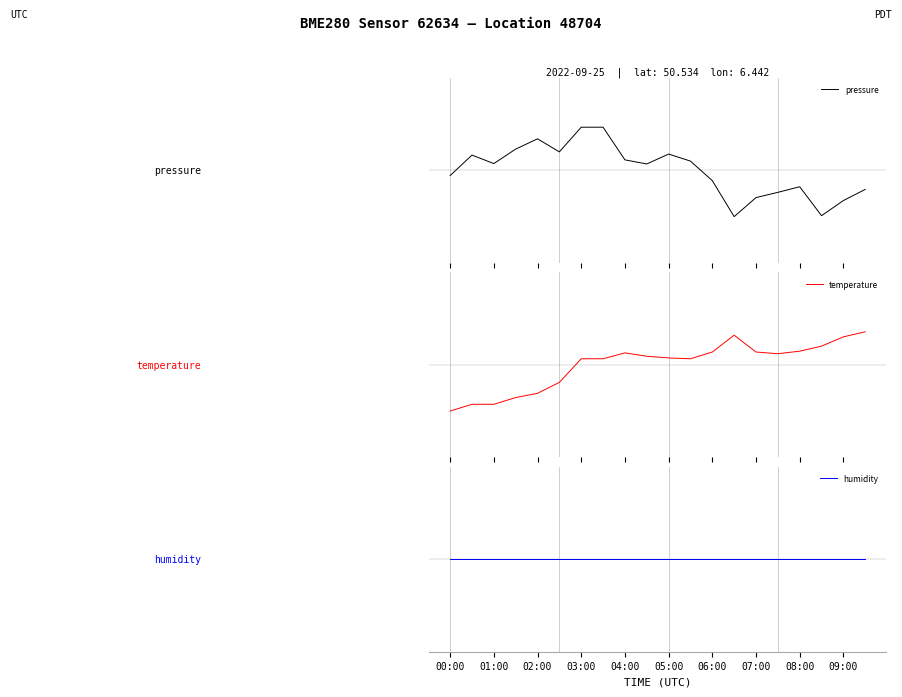

In pressure, how many points are higher than both neighbors (excluding endpoints)?

4